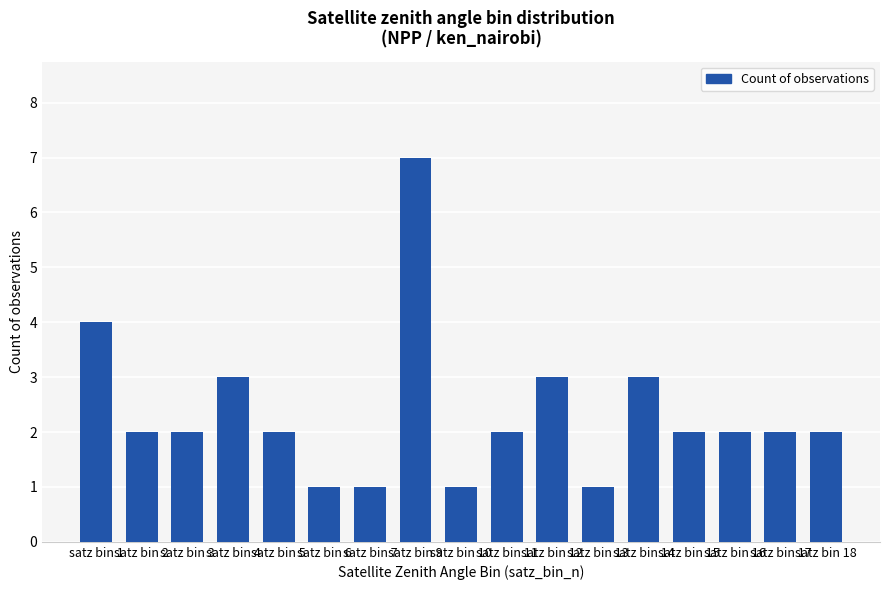

Reading left to right, extract all data points from this chart.

satz bin 1=4	satz bin 2=2	satz bin 3=2	satz bin 4=3	satz bin 5=2	satz bin 6=1	satz bin 7=1	satz bin 9=7	satz bin 10=1	satz bin 11=2	satz bin 12=3	satz bin 13=1	satz bin 14=3	satz bin 15=2	satz bin 16=2	satz bin 17=2	satz bin 18=2